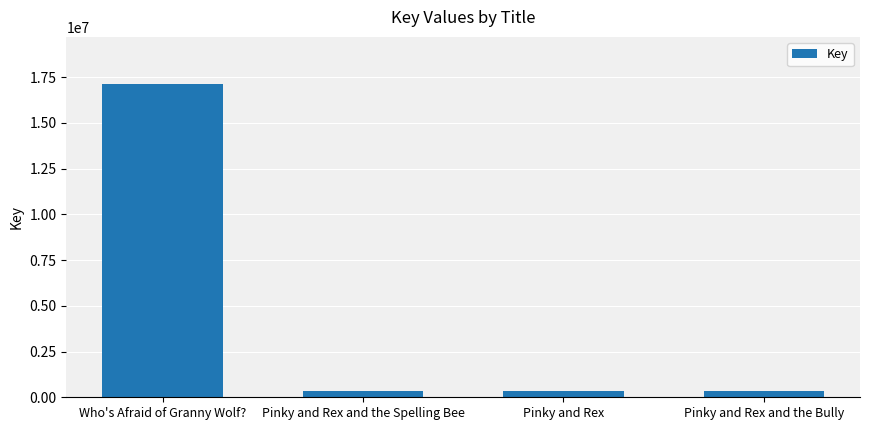

What is the smallest value displayed?

331875